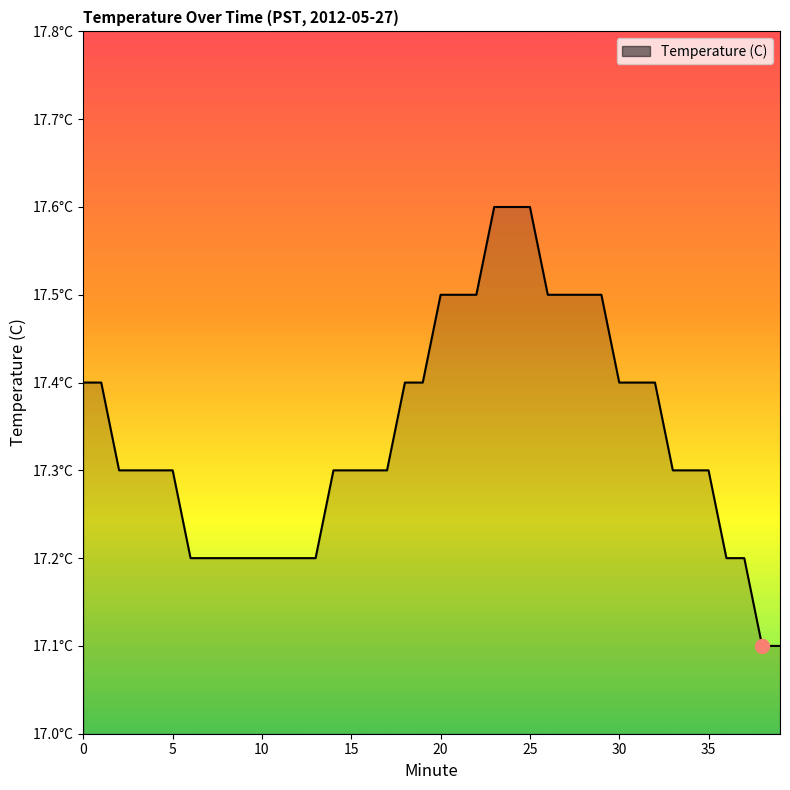

Does the chart have visible grid lines?

No